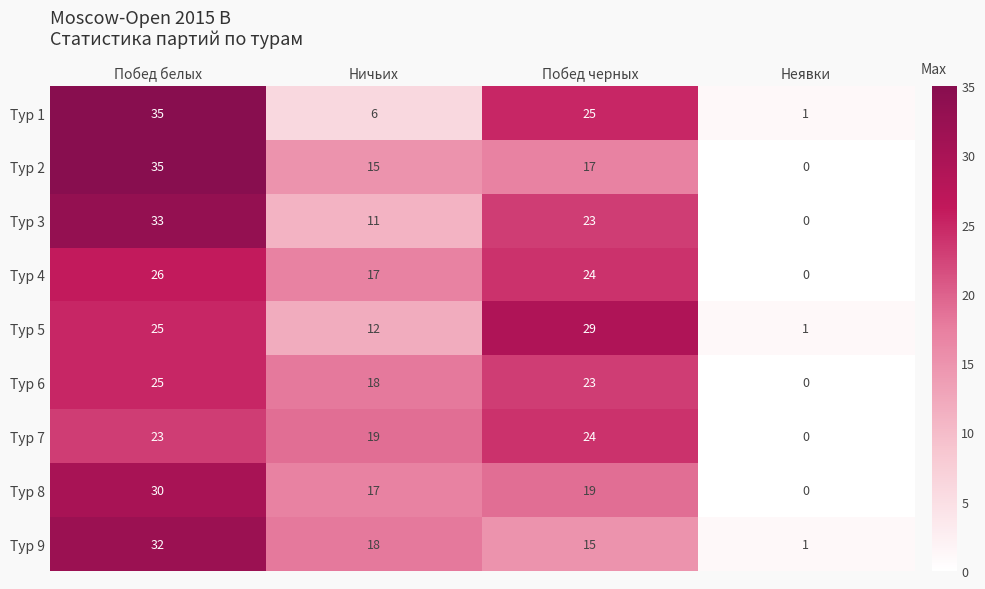

What is the total value across all series at Ничьих?

133